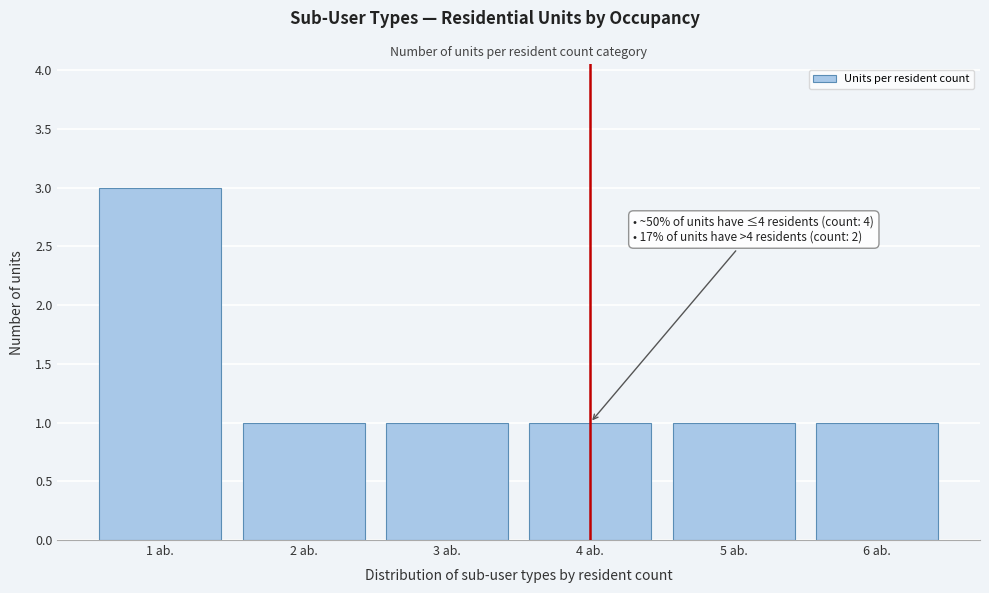

Reading left to right, transcribe all the data shown in this chart.

3	1	1	1	1	1